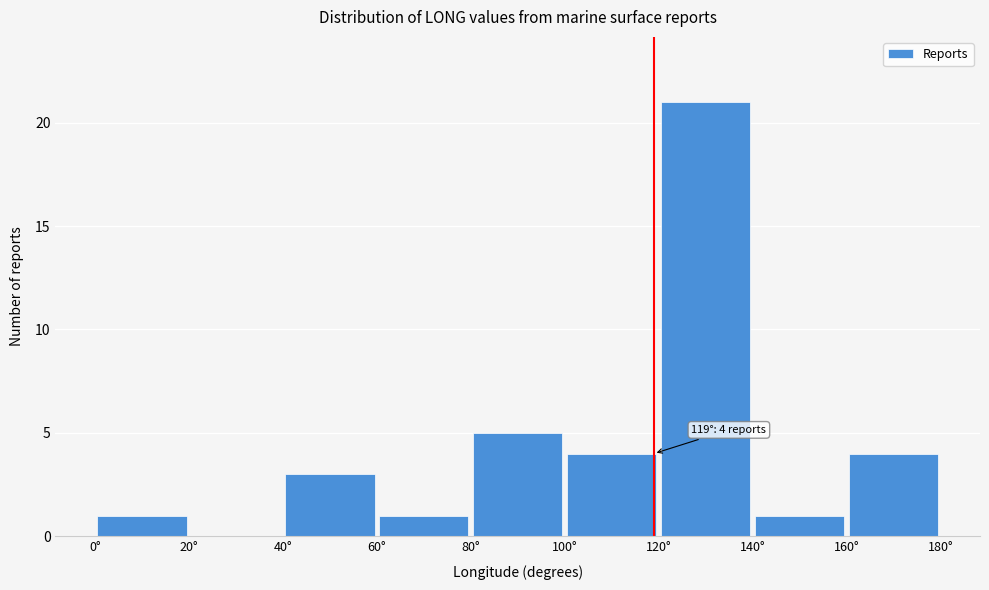

Over which range of the x-axis is the bar tallest?

120 to 140